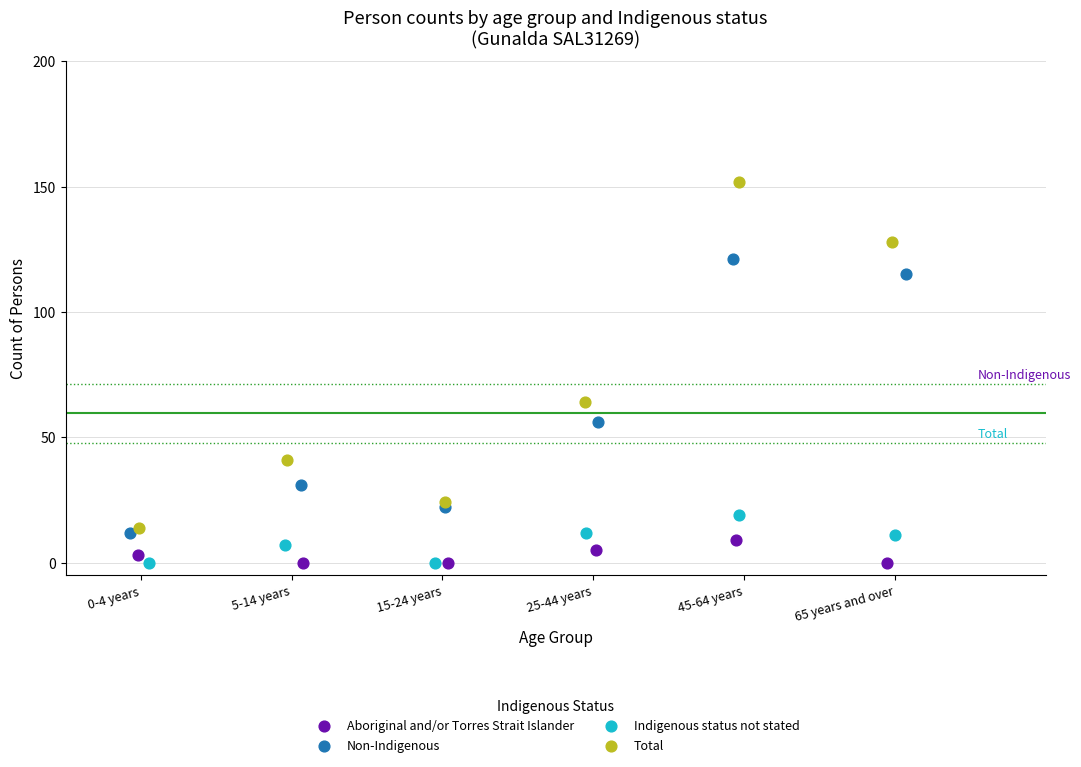

Which series contains the highest Y value?

Total